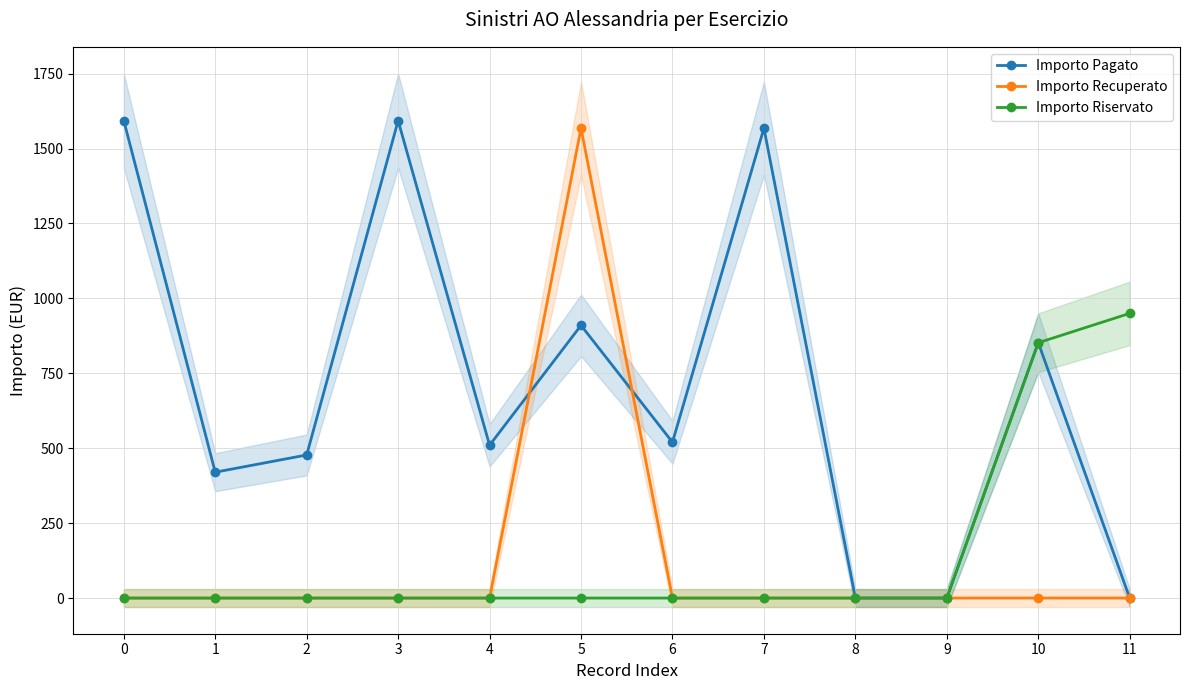

What is the difference between the maximum and minimum values in the Importo Recuperato series?

1568.0